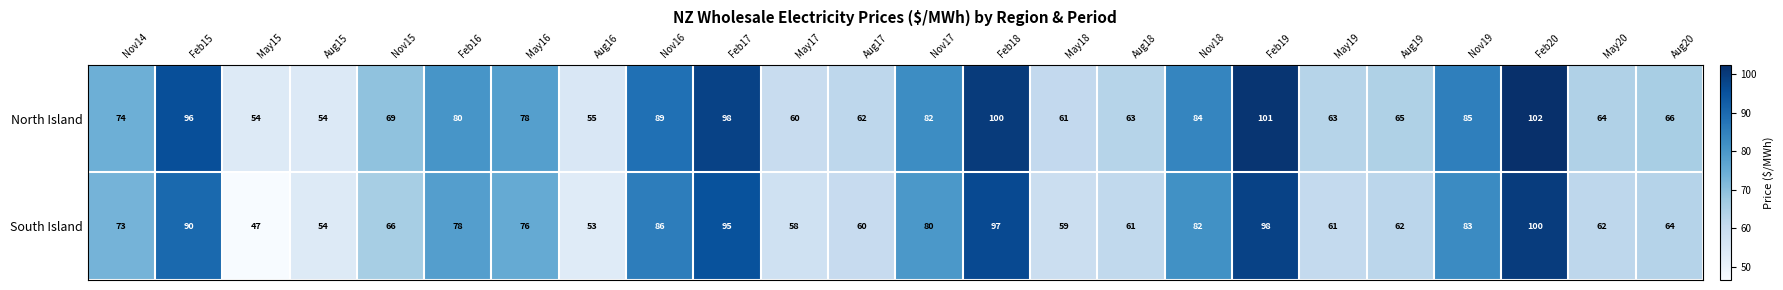

What is the difference between the maximum and minimum values in the North Island series?

48